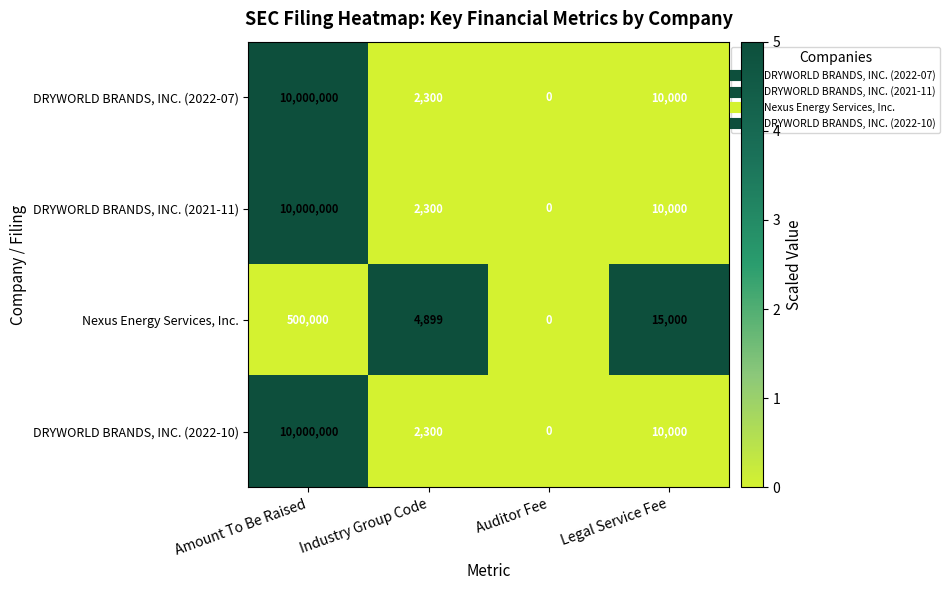

True or false: DRYWORLD BRANDS, INC. (2022-10) has a value of 10000 at Legal Service Fee.

True